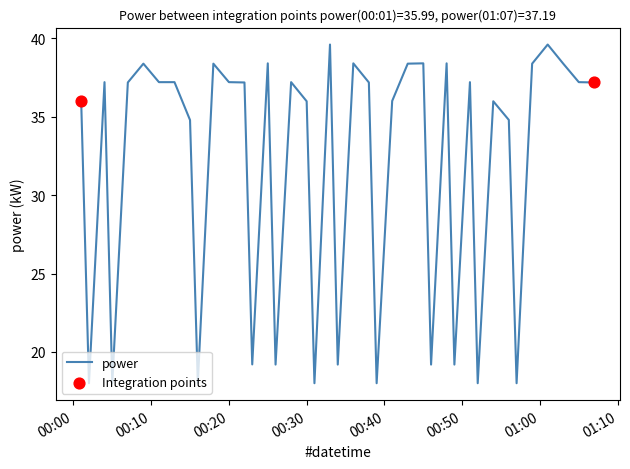

What is the greatest value displayed?

39.6